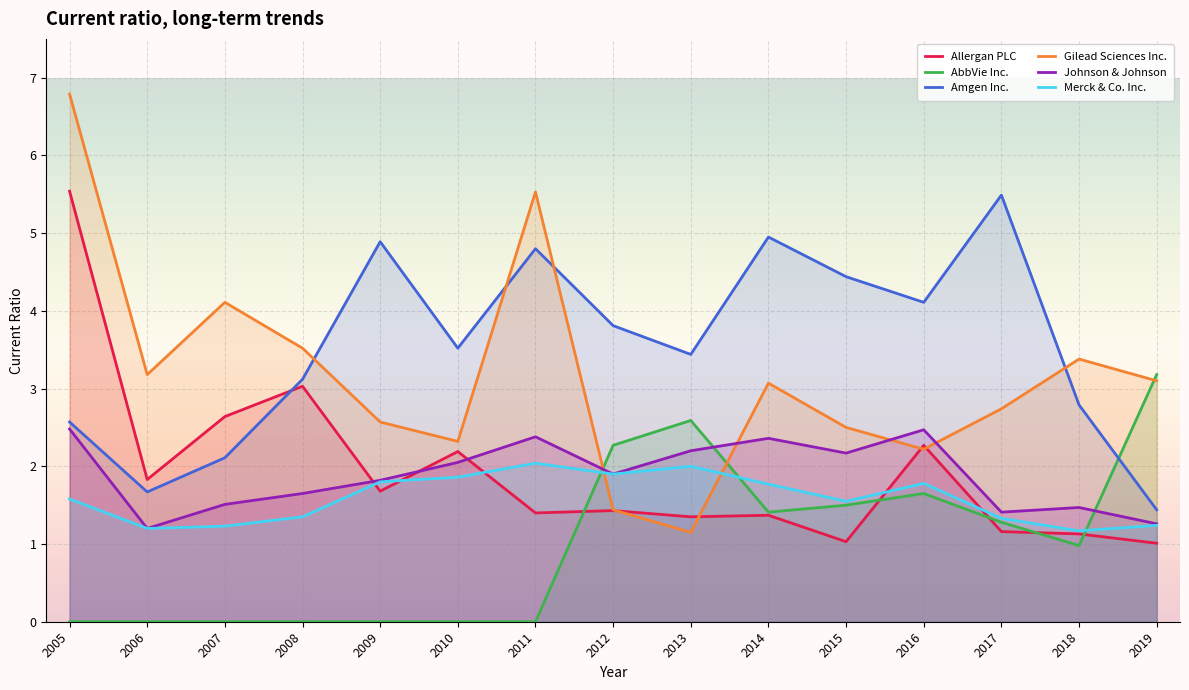

Between 2017 and 2006, which is larger?

2006